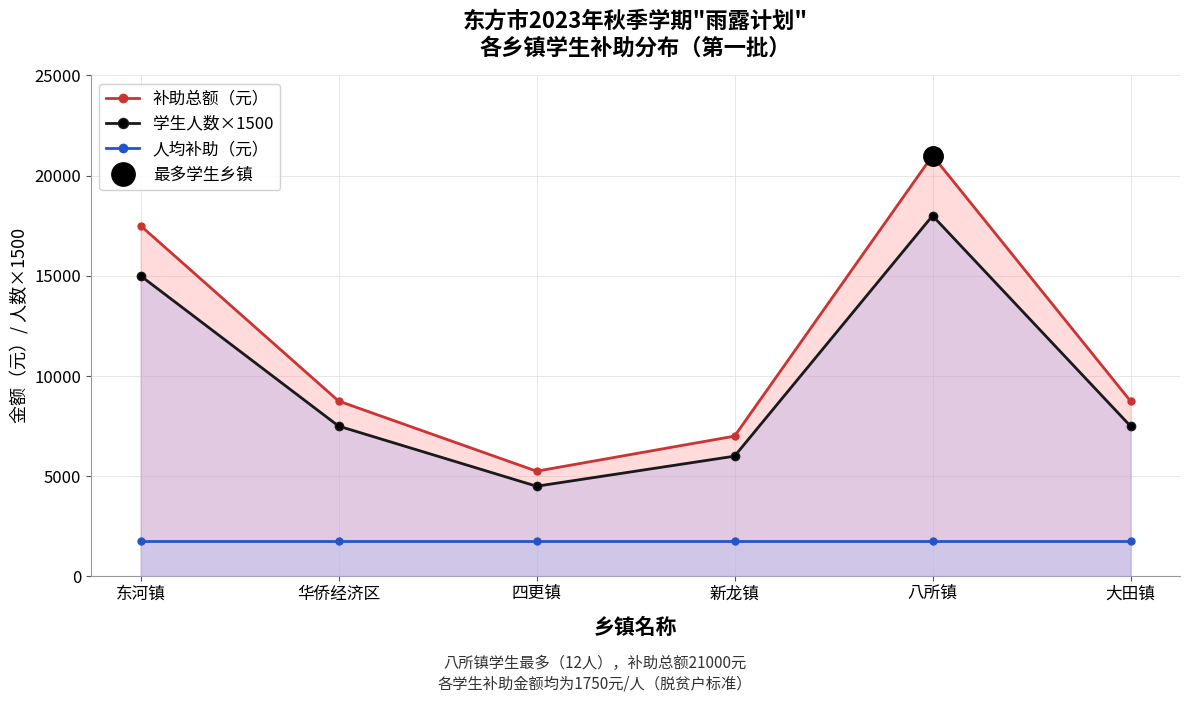

List the series in order of their overall mean, lowest first.

人均补助（元）, 学生人数×1500, 补助总额（元）